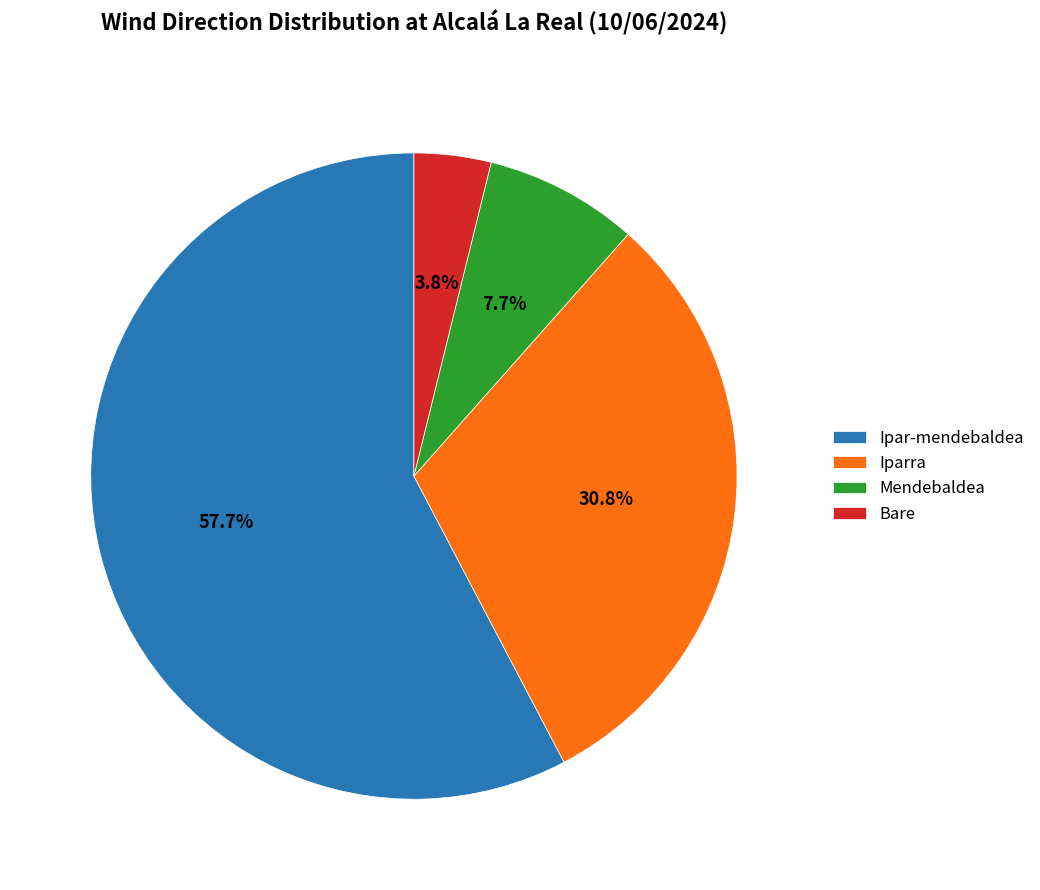

To the nearest percent, what portion does Bare represent?

4%